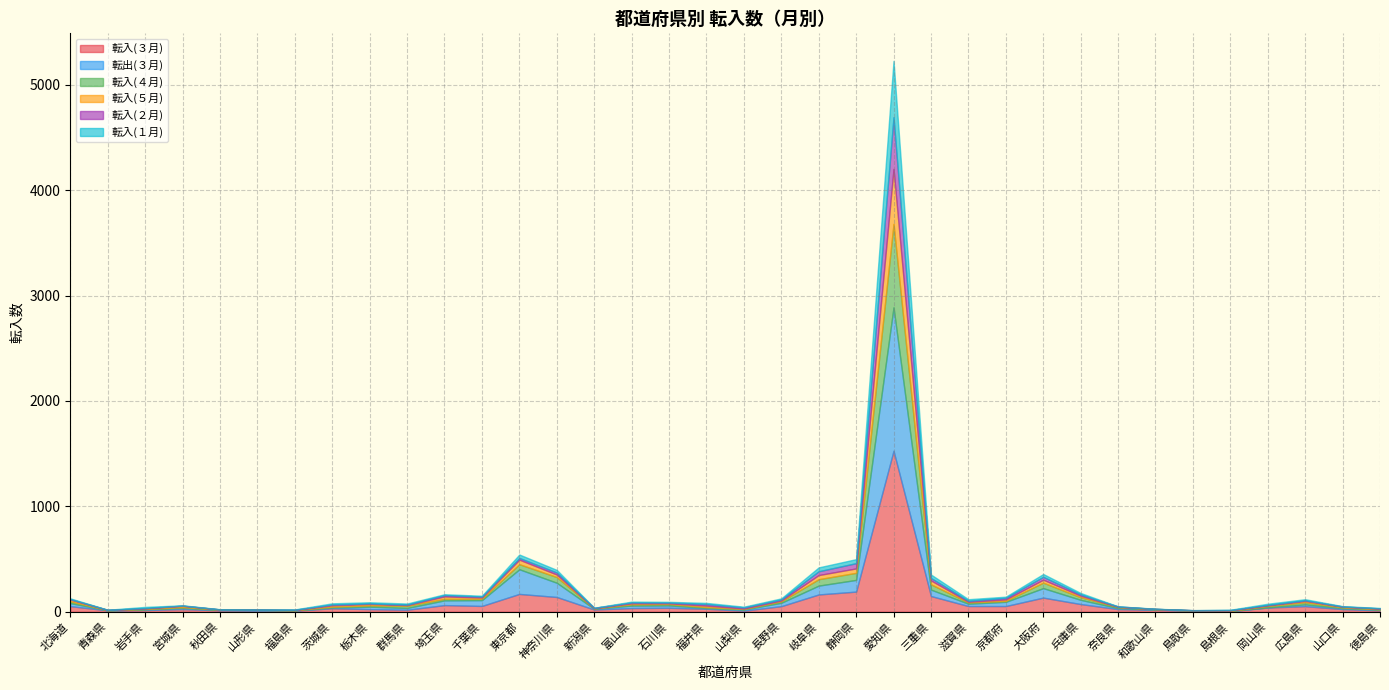

How many interior local peaks does the 転入(１月) series have?

8